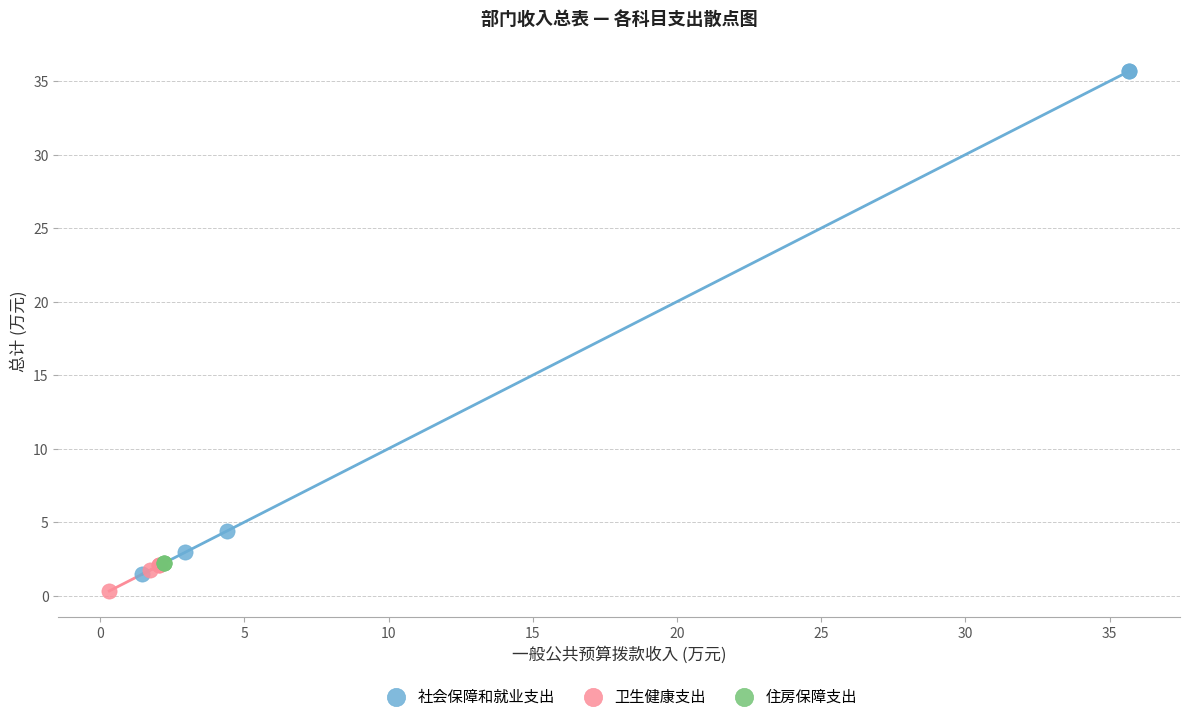

Which series reaches the maximum Y coordinate?

社会保障和就业支出